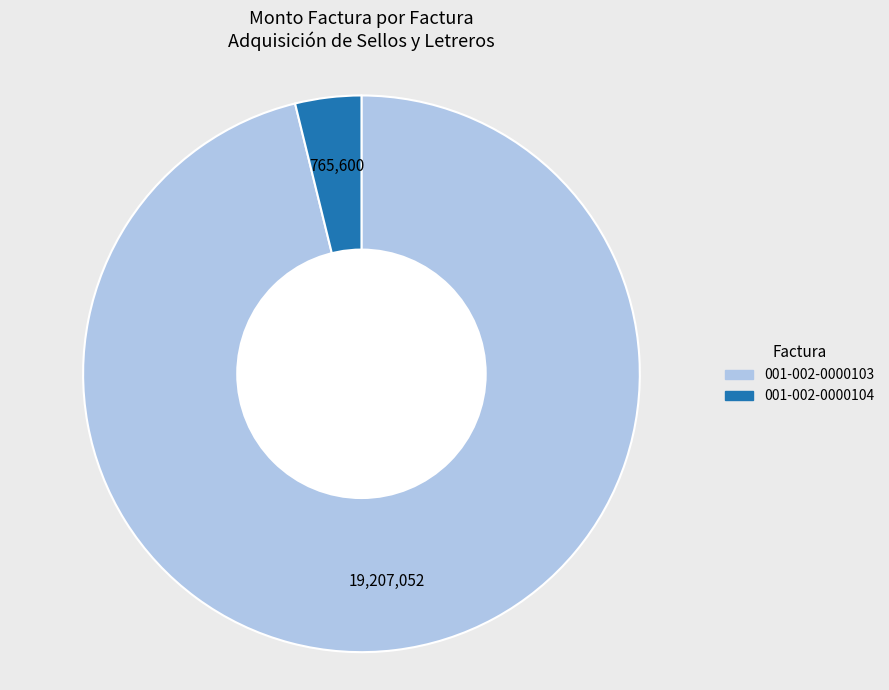

What is the ratio of the value at 001-002-0000103 to the value at 001-002-0000104?

25.1